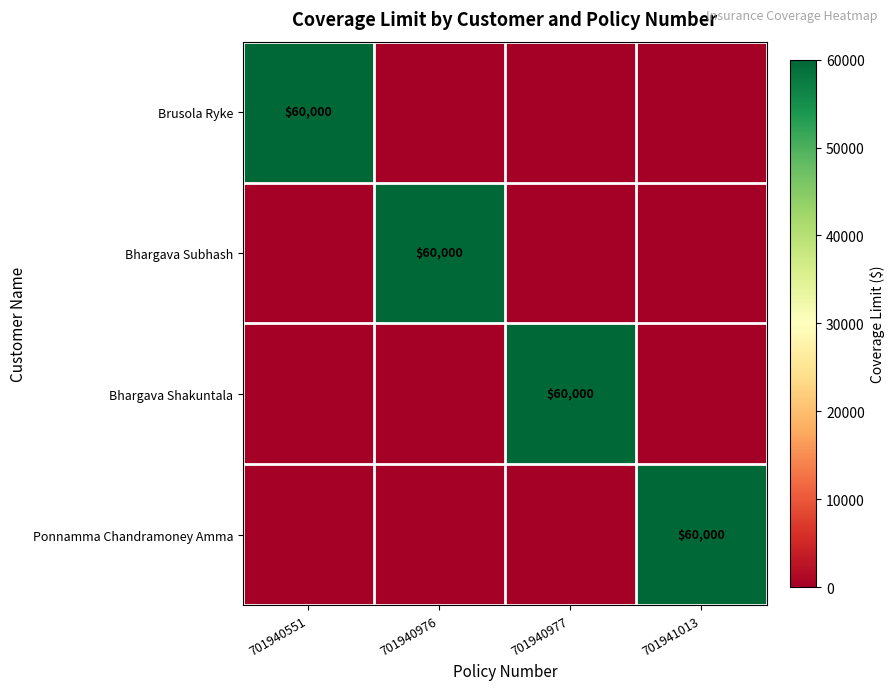

The value of Brusola Ryke at 701940551 is 60000. True or false?

True